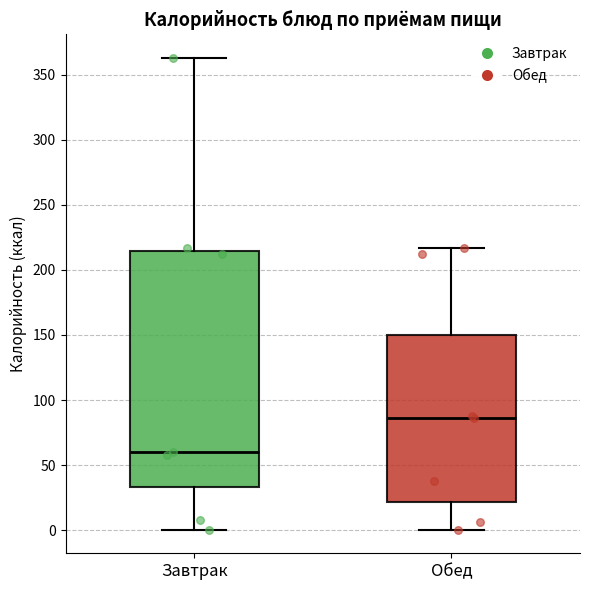

Reading left to right, transcribe this box plot: for each box, give where its median line is, the range the box spans, and where its two whiskers end, as read against the y-axis. The values are not printed on the chart, so give them approximately, as read against the axis.

Завтрак: median 60, box 35 to 215, whiskers 0 to 365
Обед: median 85, box 20 to 150, whiskers 0 to 215